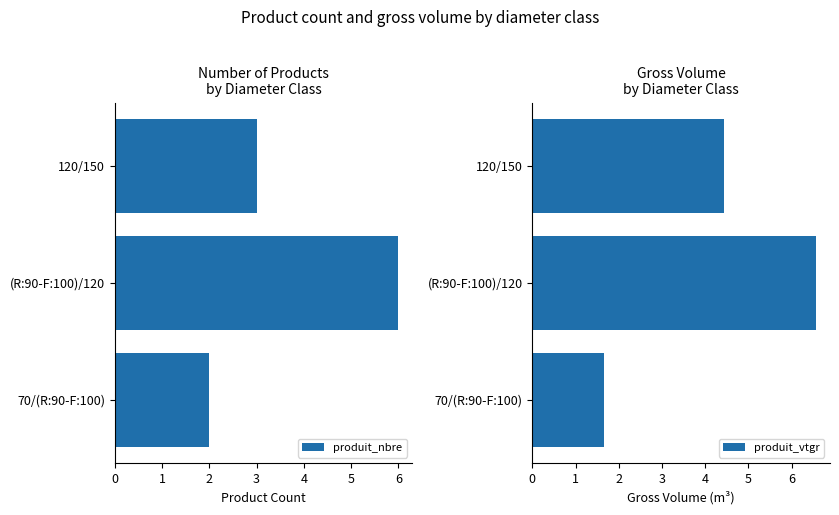

At how many categories does at least one series exceed 4?

2